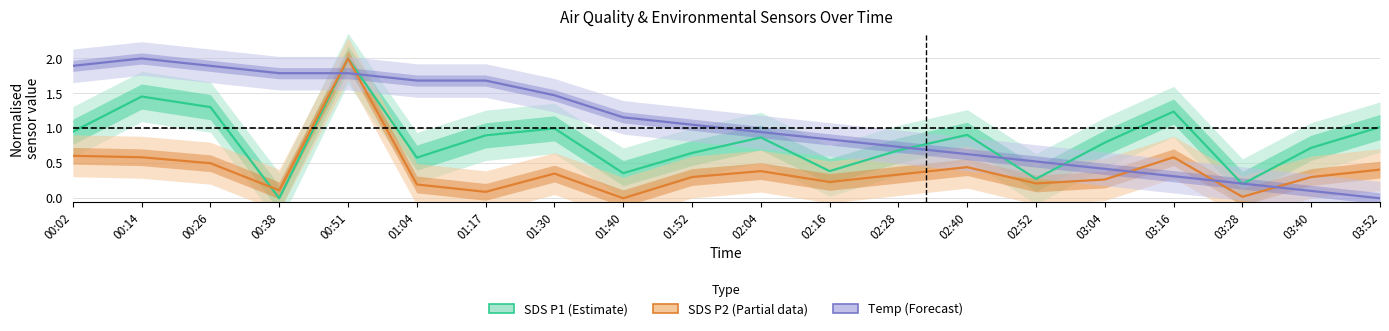

What position from the left is 01:17?

7